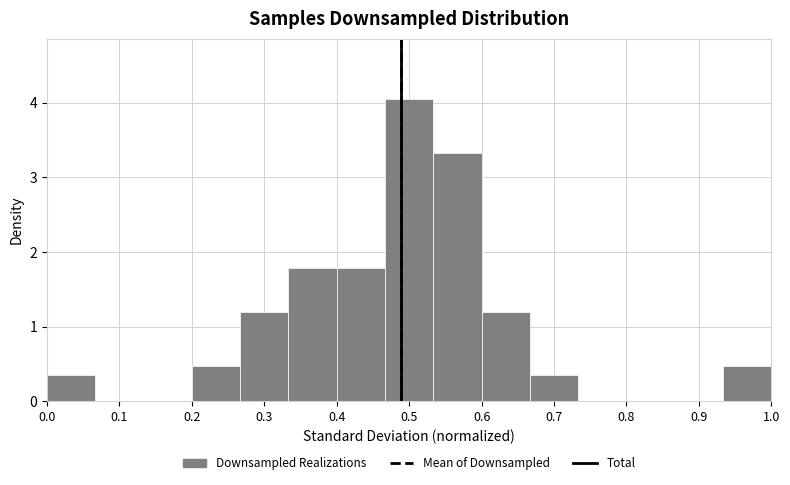

What is the height of the bar covering 0.00 to 0.07 on the x-axis? Neither the bar edges nor the heights are printed on the chart, so give them approximately, as read against the axes.

0.4